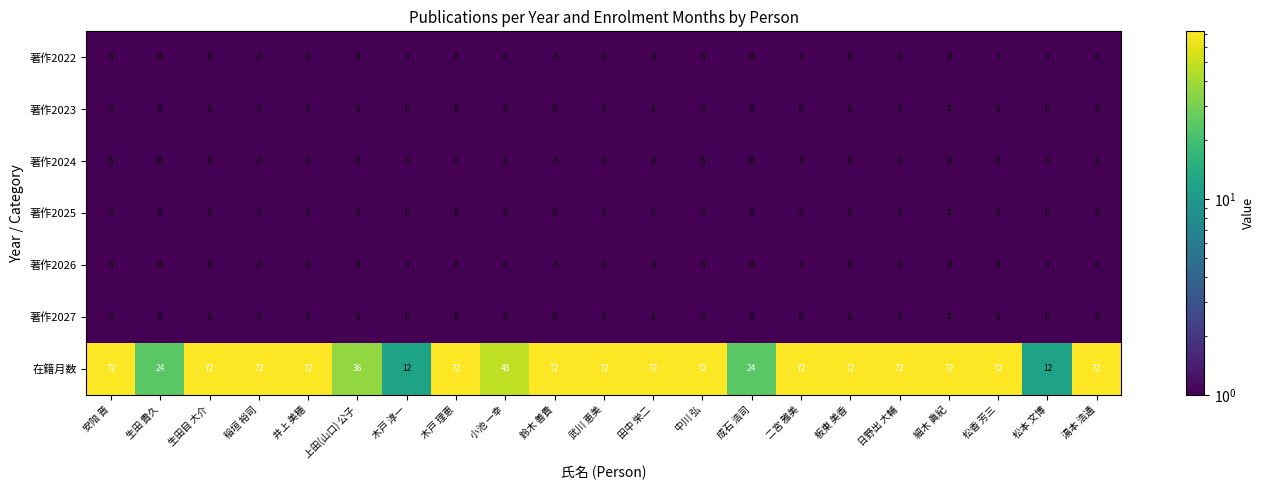

The value of 在籍月数 at 湯本 浩通 is 72. True or false?

True